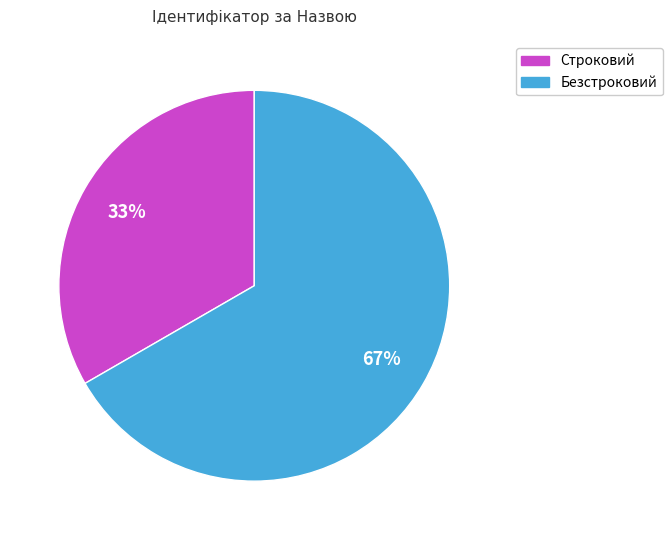

Count the number of slices in the pie.

2